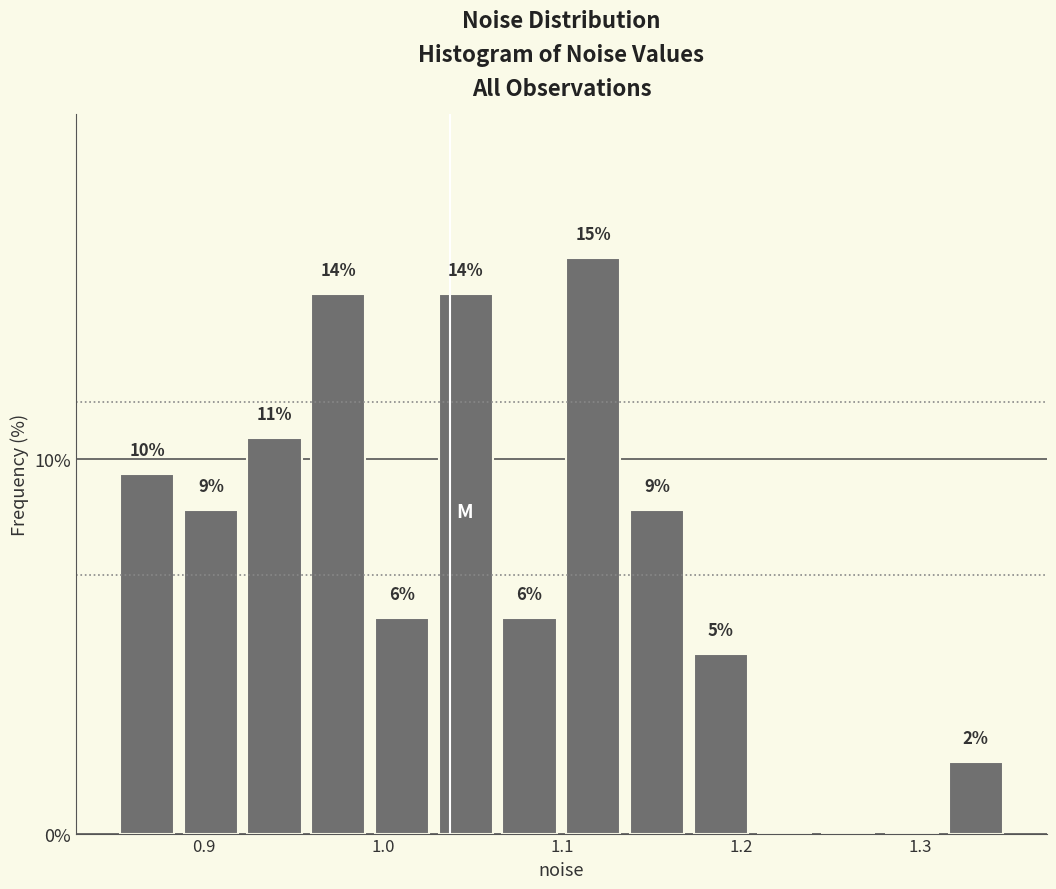

Read against the x-axis, roughly where is the centre of the tallest bar?

1.12